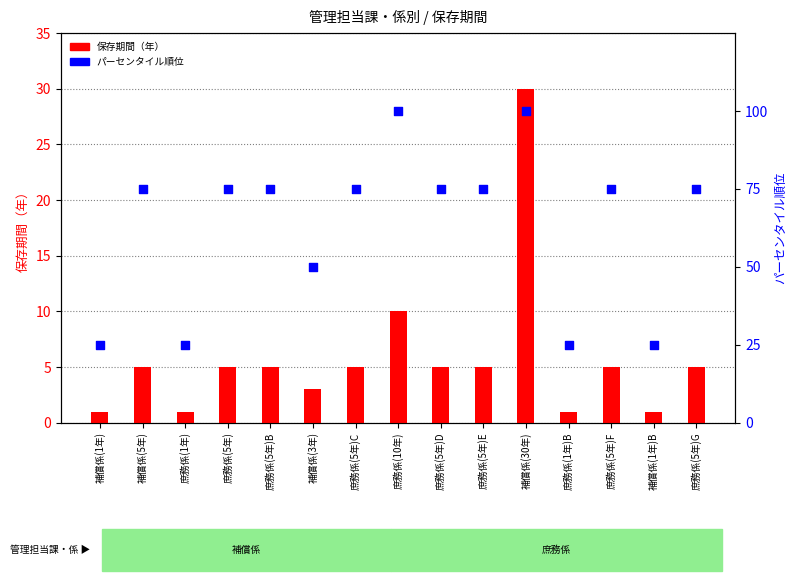

At which category is the sum across all series the highest?

補償係(30年)